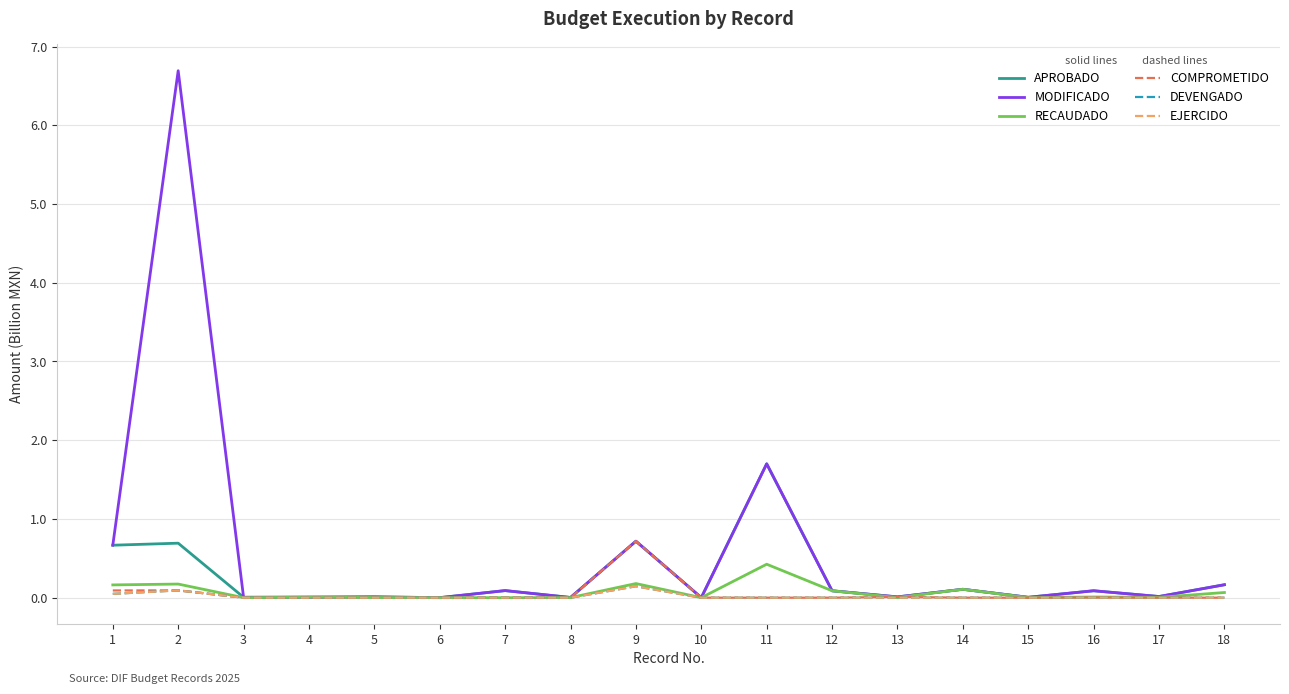

Which has a higher value, 15 or 9?

9